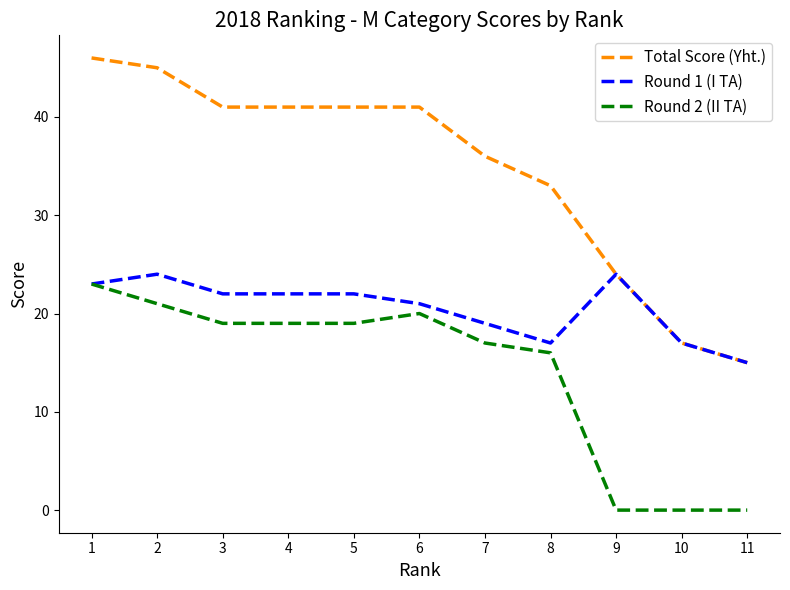

The value of Total Score (Yht.) at 6 is 41. True or false?

True